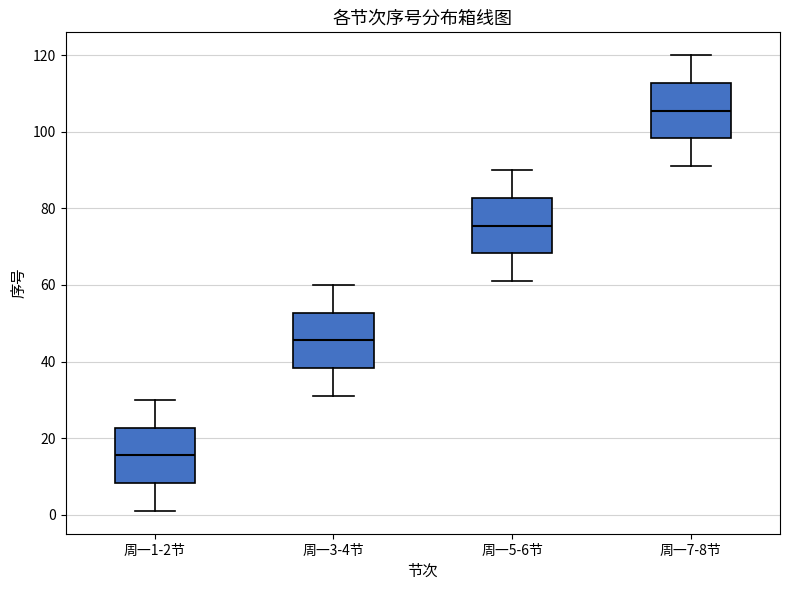

Which box has the highest median line?

周一7-8节